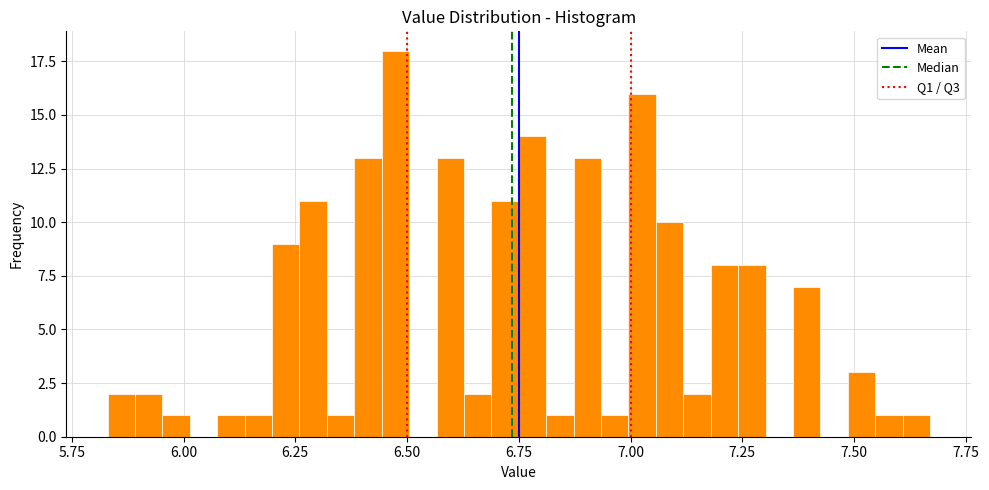

Read against the x-axis, roughly where is the centre of the tallest bar?

6.45